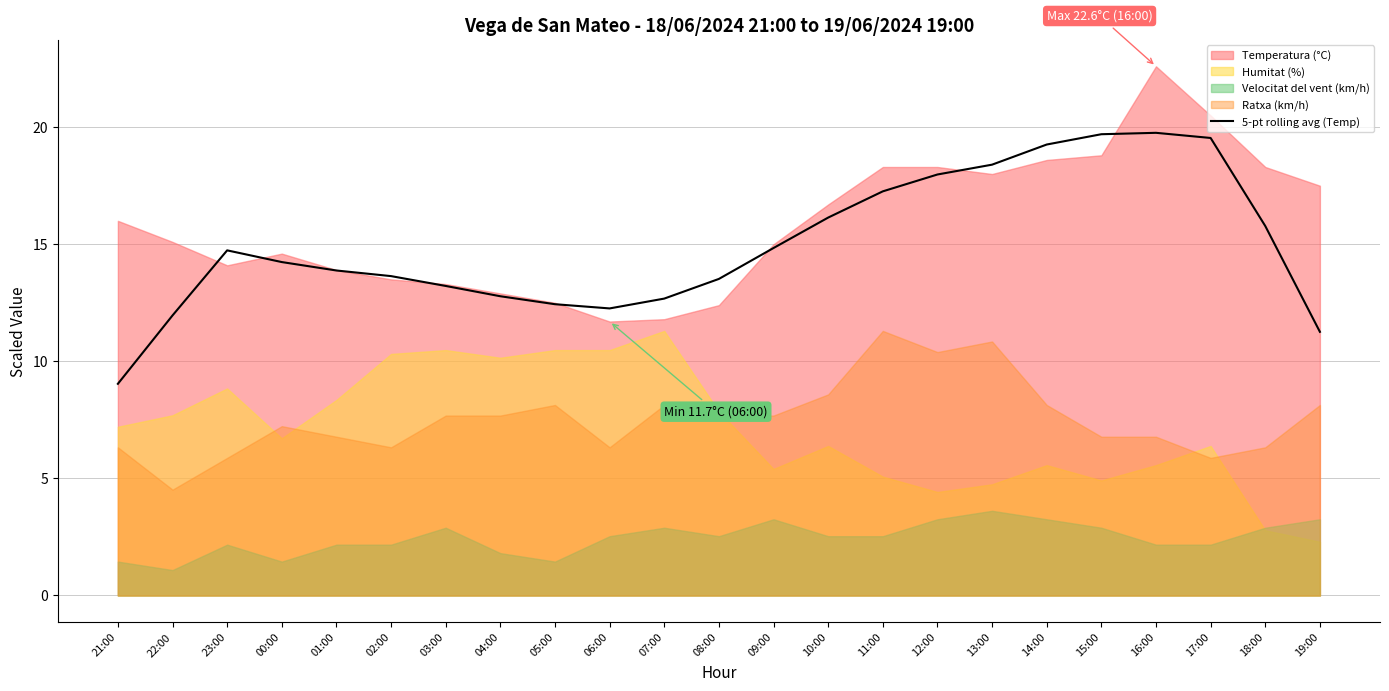

What is the value of the 3rd point from the left?

14.7